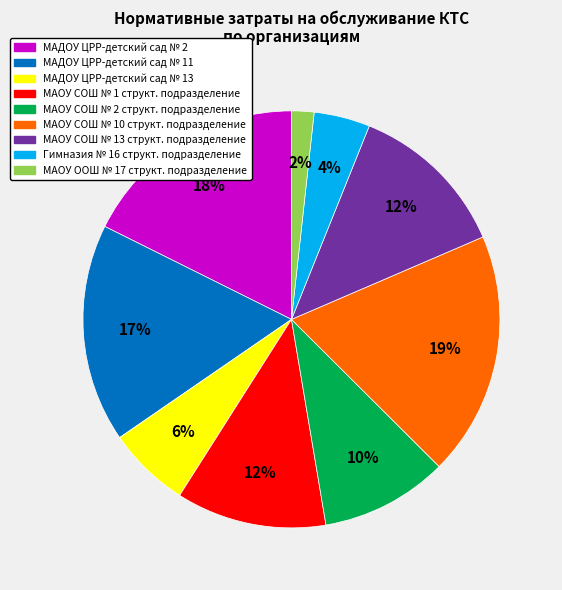

Is there a majority slice in this chart?

No